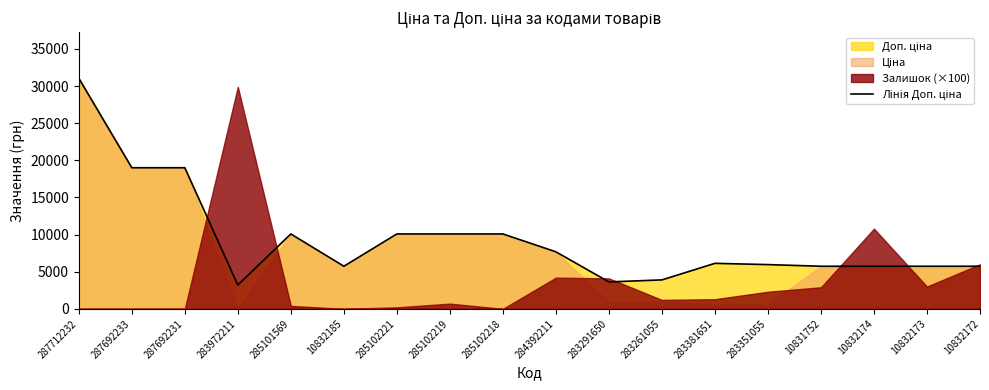

Reading left to right, transcribe all the data shown in this chart.

287712232=31058.4	287692233=19005.7	287692231=19005.7	283972211=3205.0	285101569=10085.8	10832185=5736.9	285102221=10085.8	285102219=10085.8	285102218=10085.8	284392211=7680.9	283291650=3623.4	283261055=3896.9	283381651=6128.5	283351055=5957.6	10831752=5736.9	10832174=5736.9	10832173=5736.9	10832172=5736.9